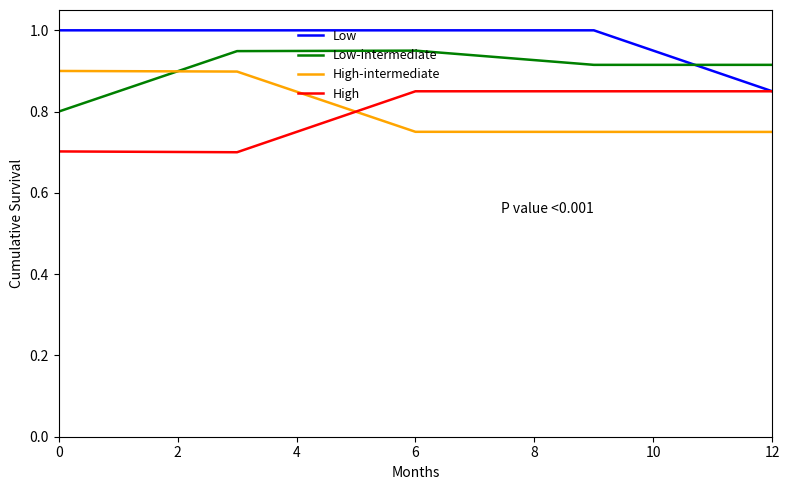

What is the maximum value for Low?

1.0